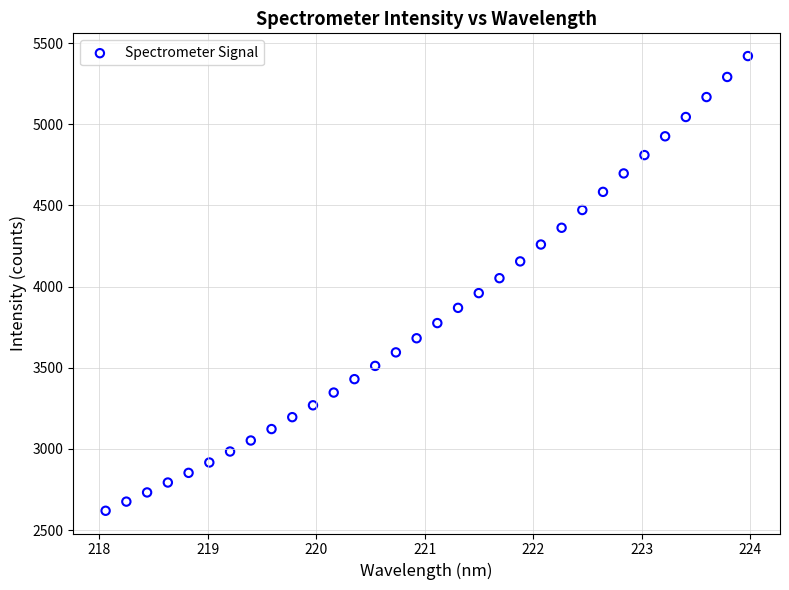

What is the range of Y values (max minus min)?

2801.9